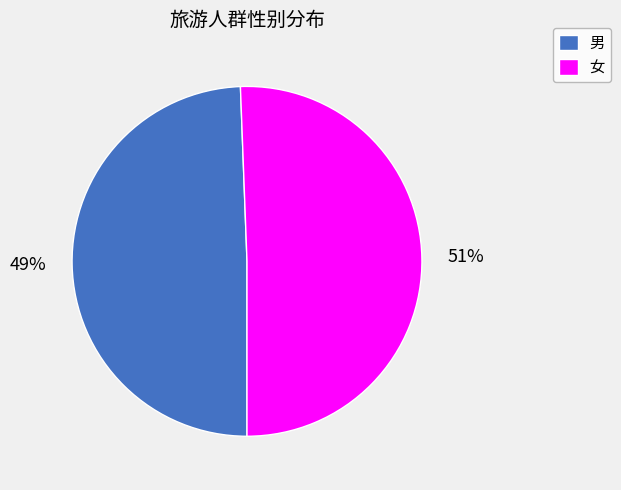

Is it true that 女 is 51% of the pie?

True